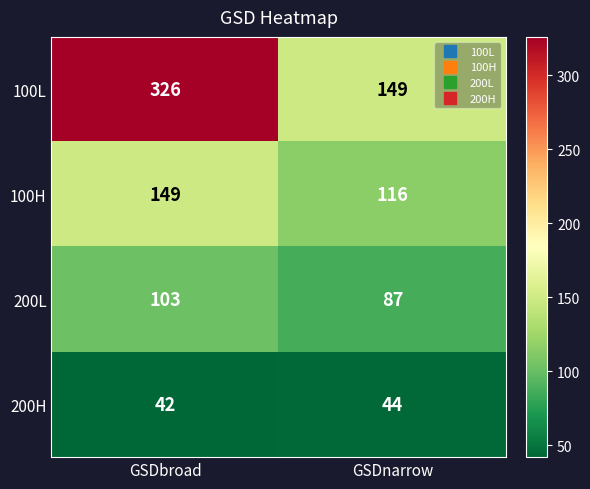

What is the difference between the highest and lowest values at GSDbroad?

284